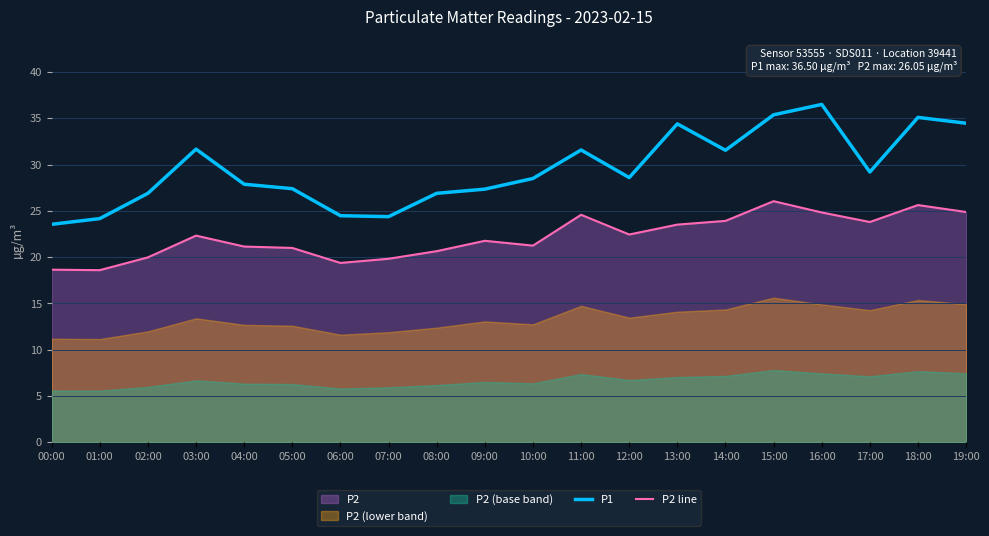

Which series has the widest spread of values?

P1